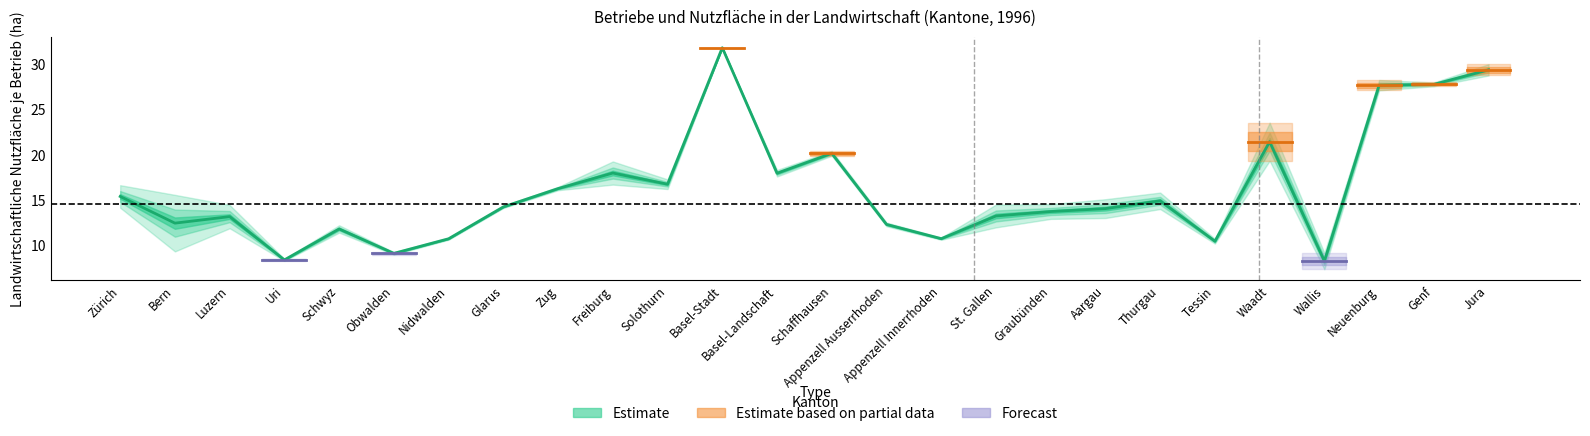

Is this an area chart (filled region under the line)?

No